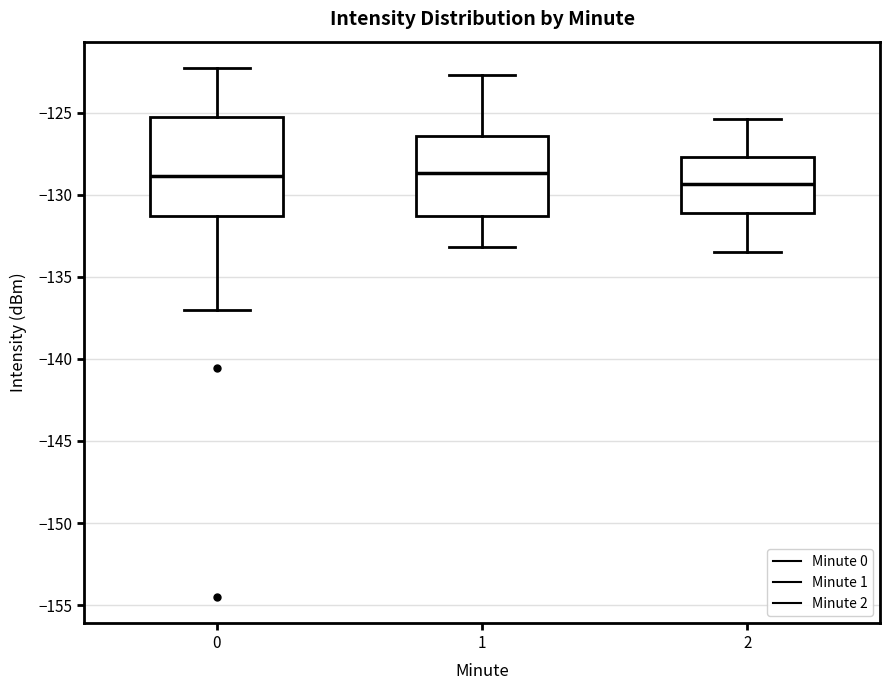

Comparing the boxes themselves (not the whiskers), which one is the tallest?

0